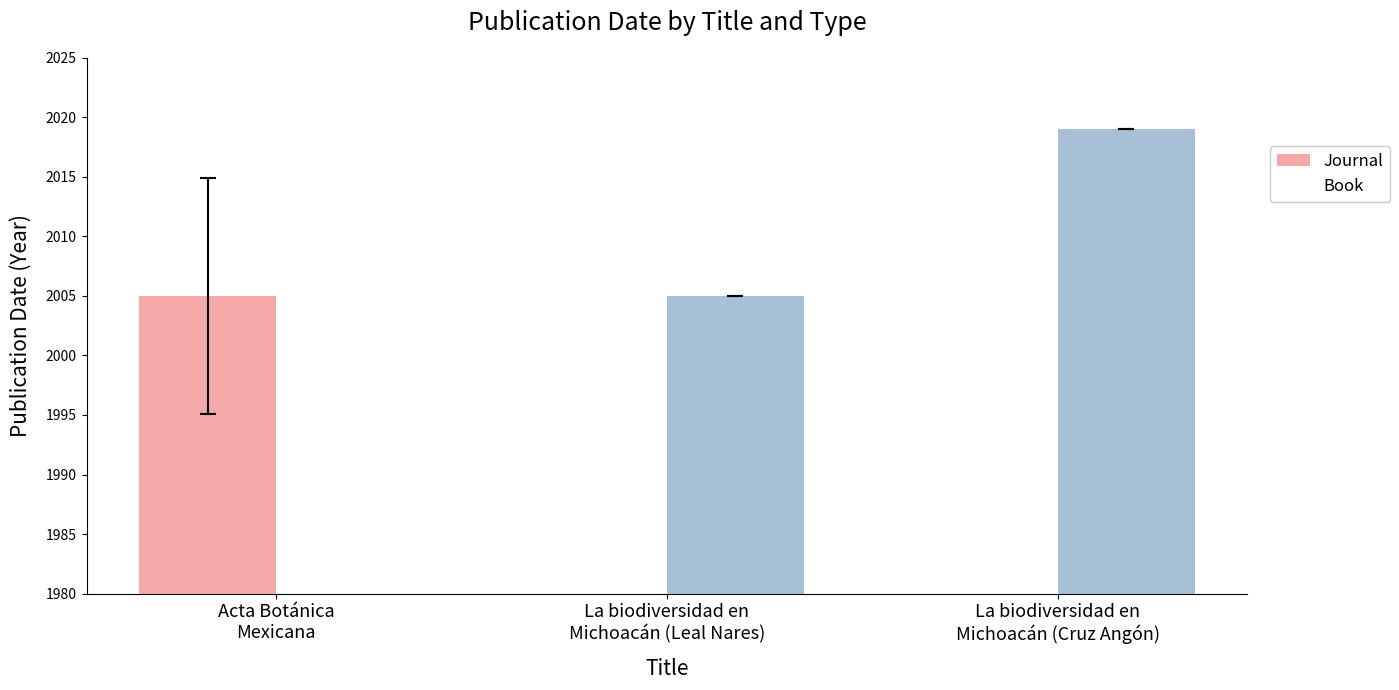

At how many categories does at least one series exceed 1825?

3